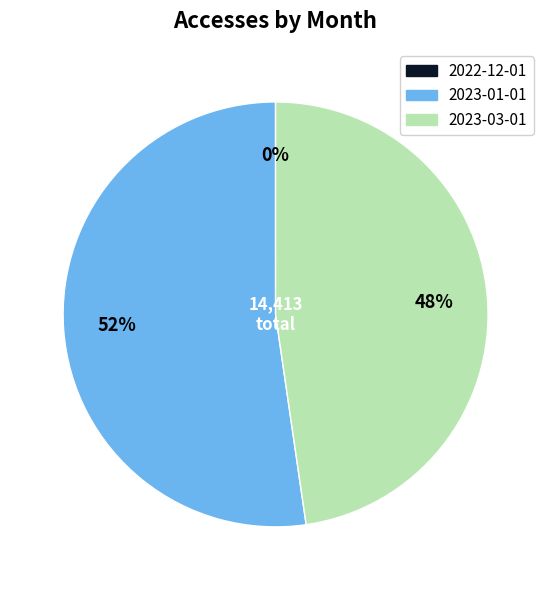

Which slice represents more than half of the pie?

2023-01-01